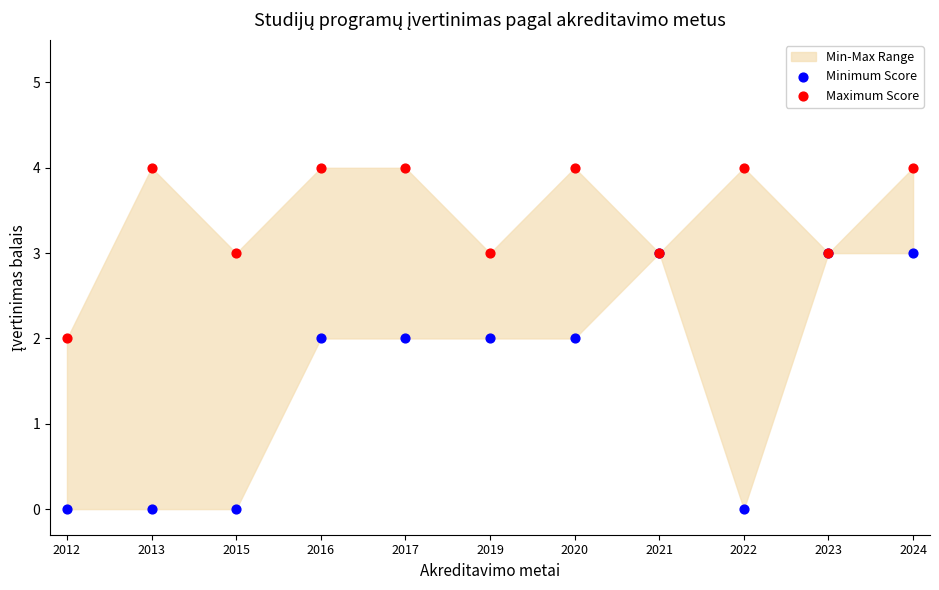

Which series contains the lowest Y value?

Minimum Score